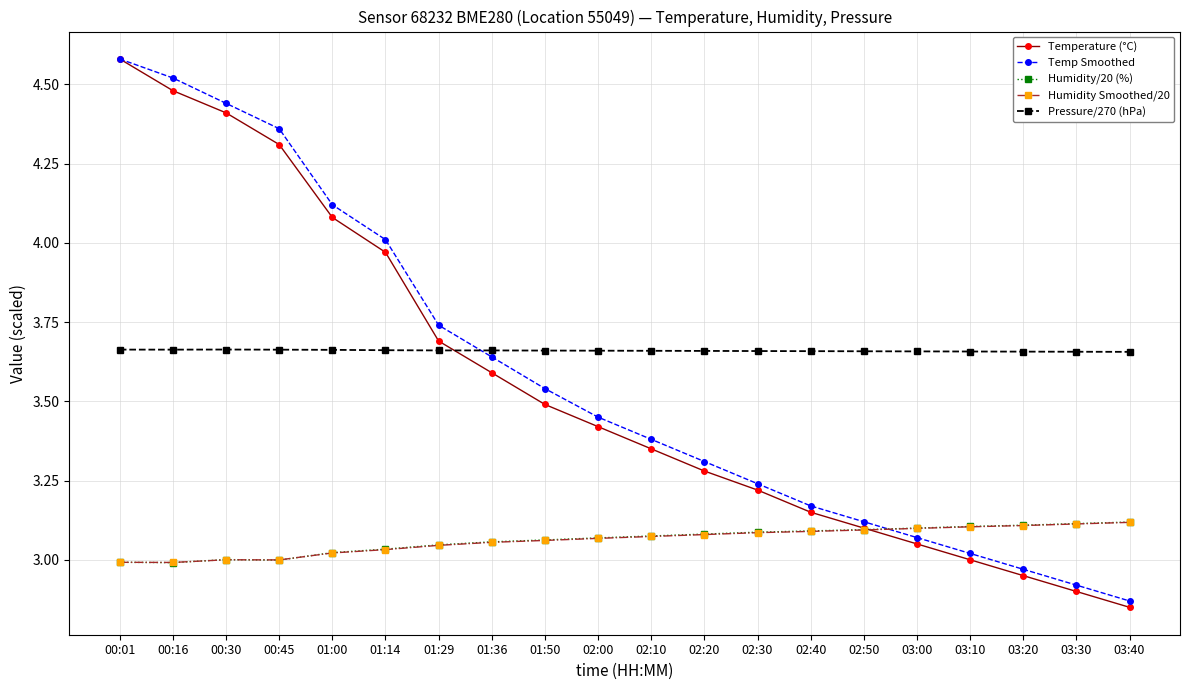

True or false: Humidity/20 (%) and Temp Smoothed intersect in this chart.

True